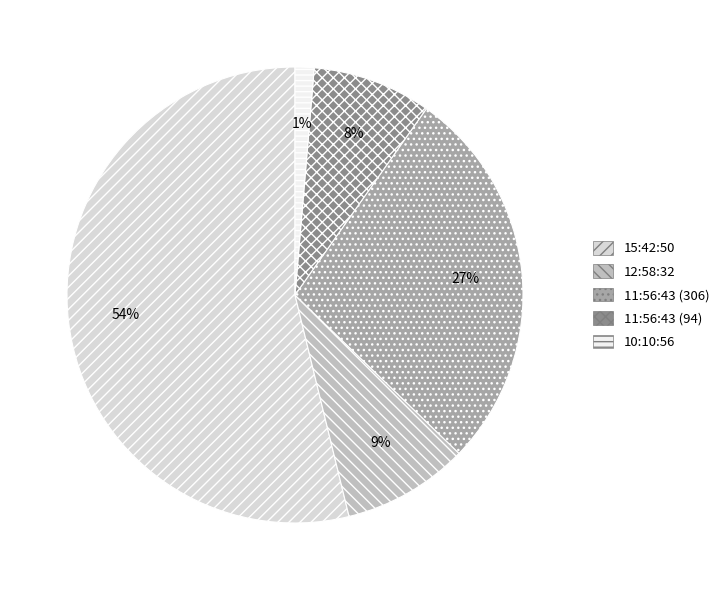

Which has a higher value, 11:56:43 (94) or 15:42:50?

15:42:50